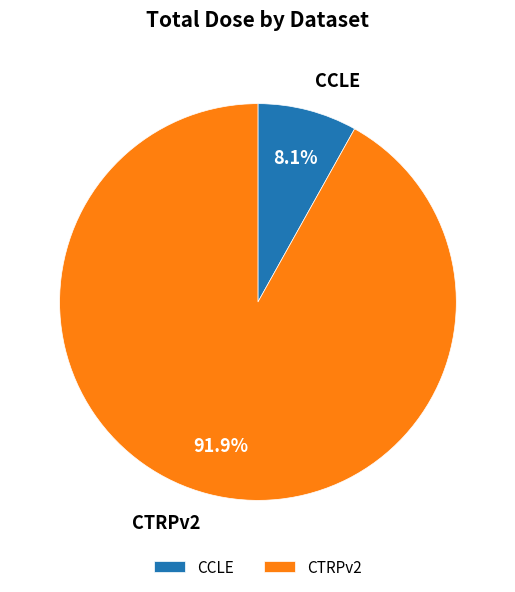

How many slices are in this pie chart?

2